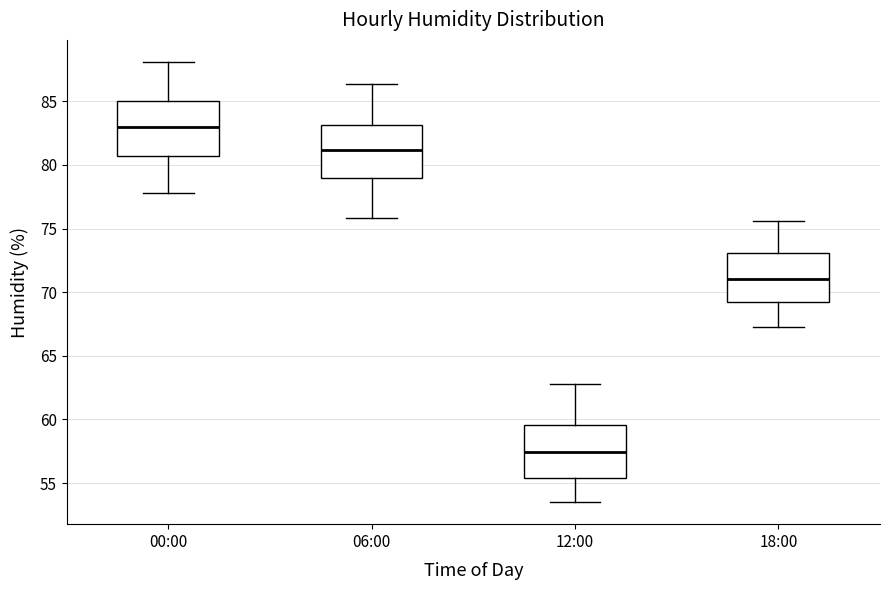

Reading left to right, transcribe this box plot: for each box, give where its median line is, the range the box spans, and where its two whiskers end, as read against the y-axis. The values are not printed on the chart, so give them approximately, as read against the axis.

00:00: median 83.0, box 80.5 to 85.0, whiskers 78.0 to 88.0
06:00: median 81.0, box 79.0 to 83.0, whiskers 76.0 to 86.5
12:00: median 57.5, box 55.5 to 59.5, whiskers 53.5 to 63.0
18:00: median 71.0, box 69.0 to 73.0, whiskers 67.5 to 75.5